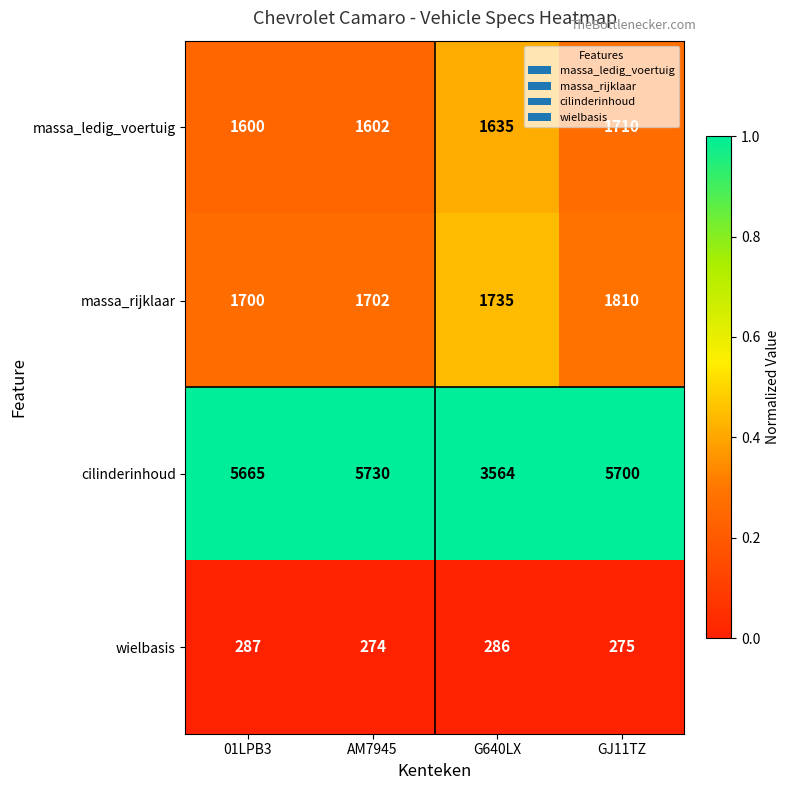

What is the difference between the cilinderinhoud values at GJ11TZ and 01LPB3?

35